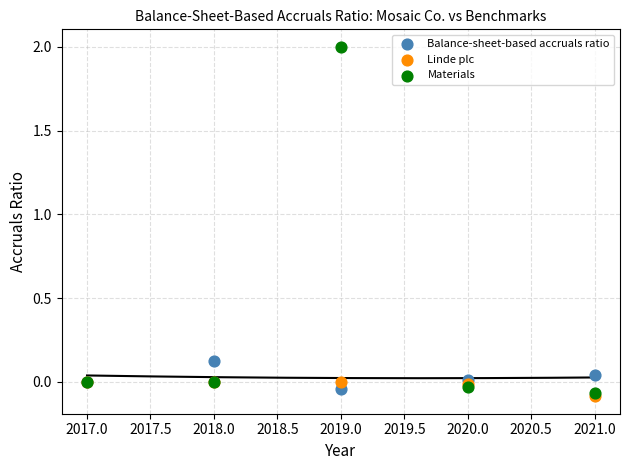

What are all the series names shown in the legend?

Balance-sheet-based accruals ratio, Linde plc, Materials